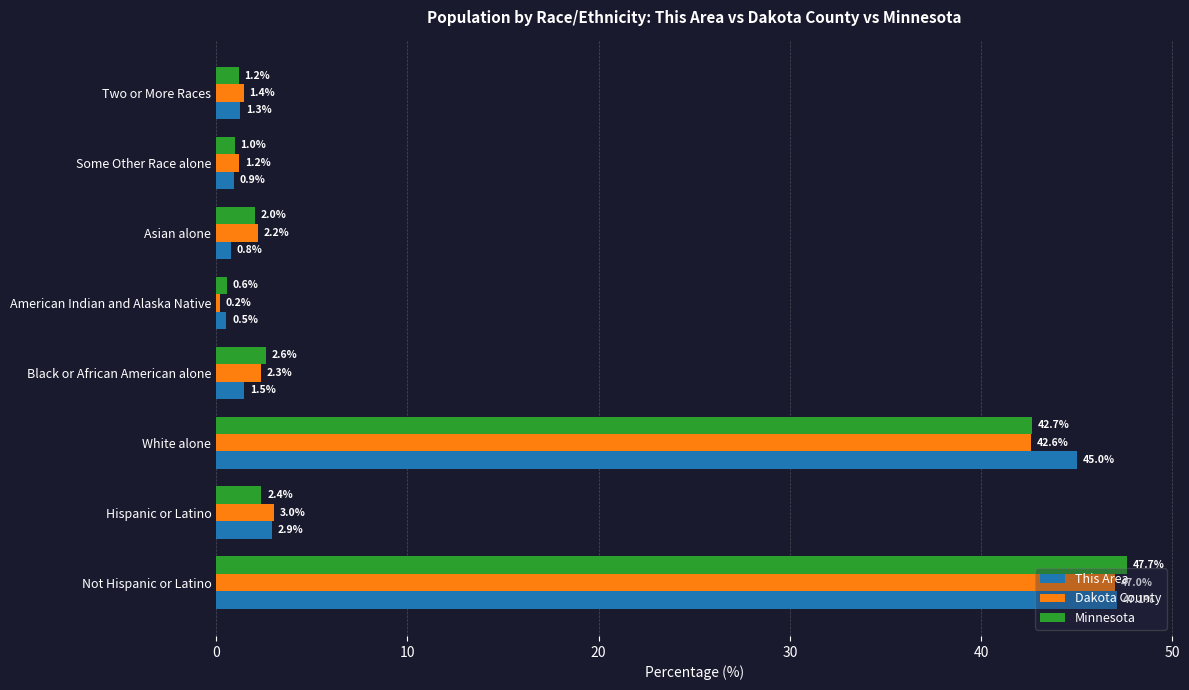

The Minnesota series shows 47.7 at Not Hispanic or Latino. True or false?

True